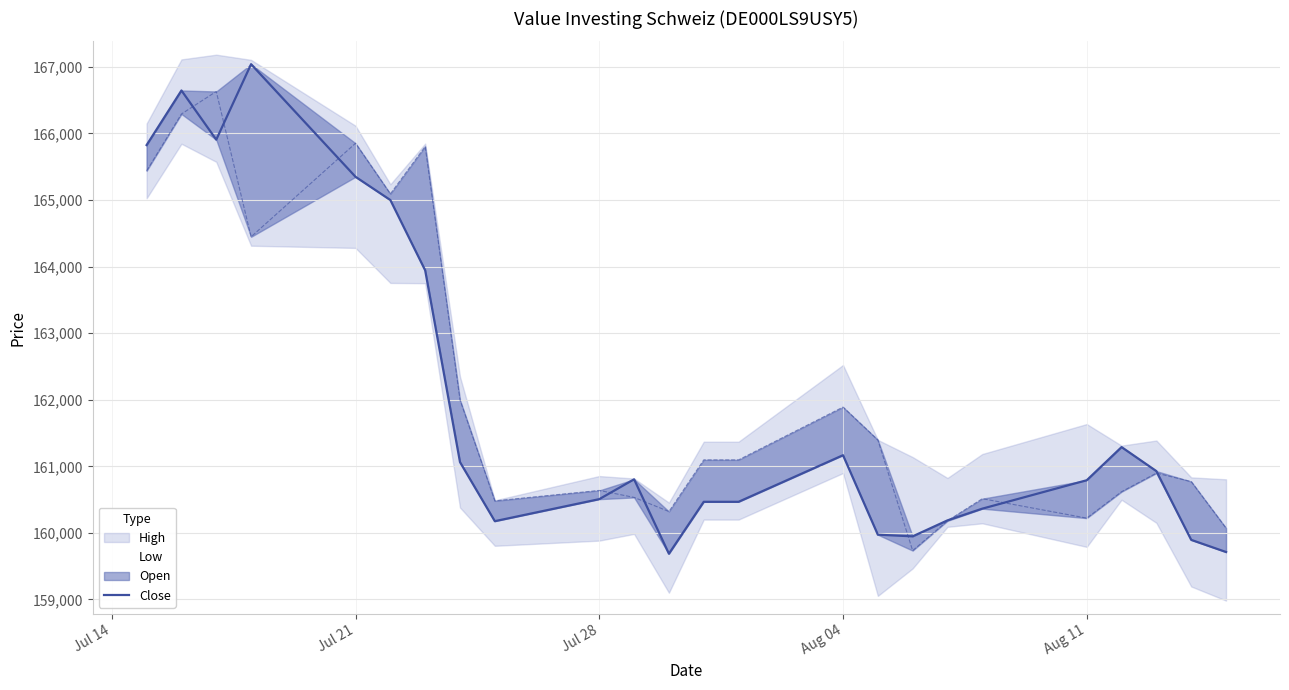

How many lines are shown in the chart?

1